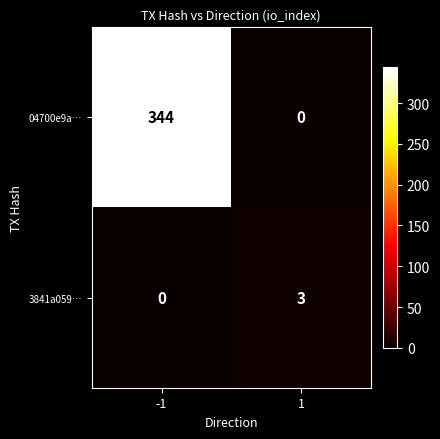

The value of 3841a059… at 1 is 3. True or false?

True